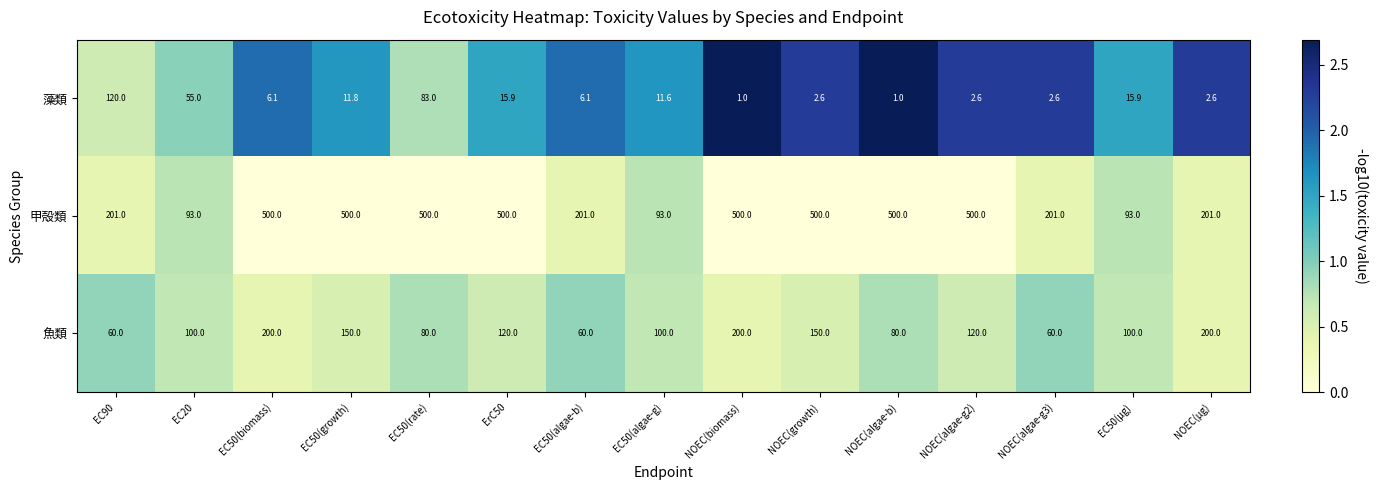

What is the greatest value displayed?

500.0